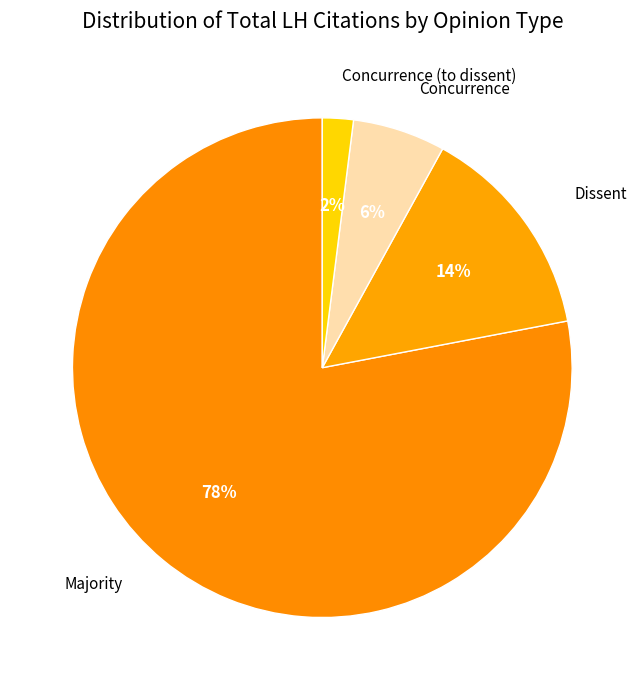

To the nearest percent, what percentage of the pie is Dissent?

14%